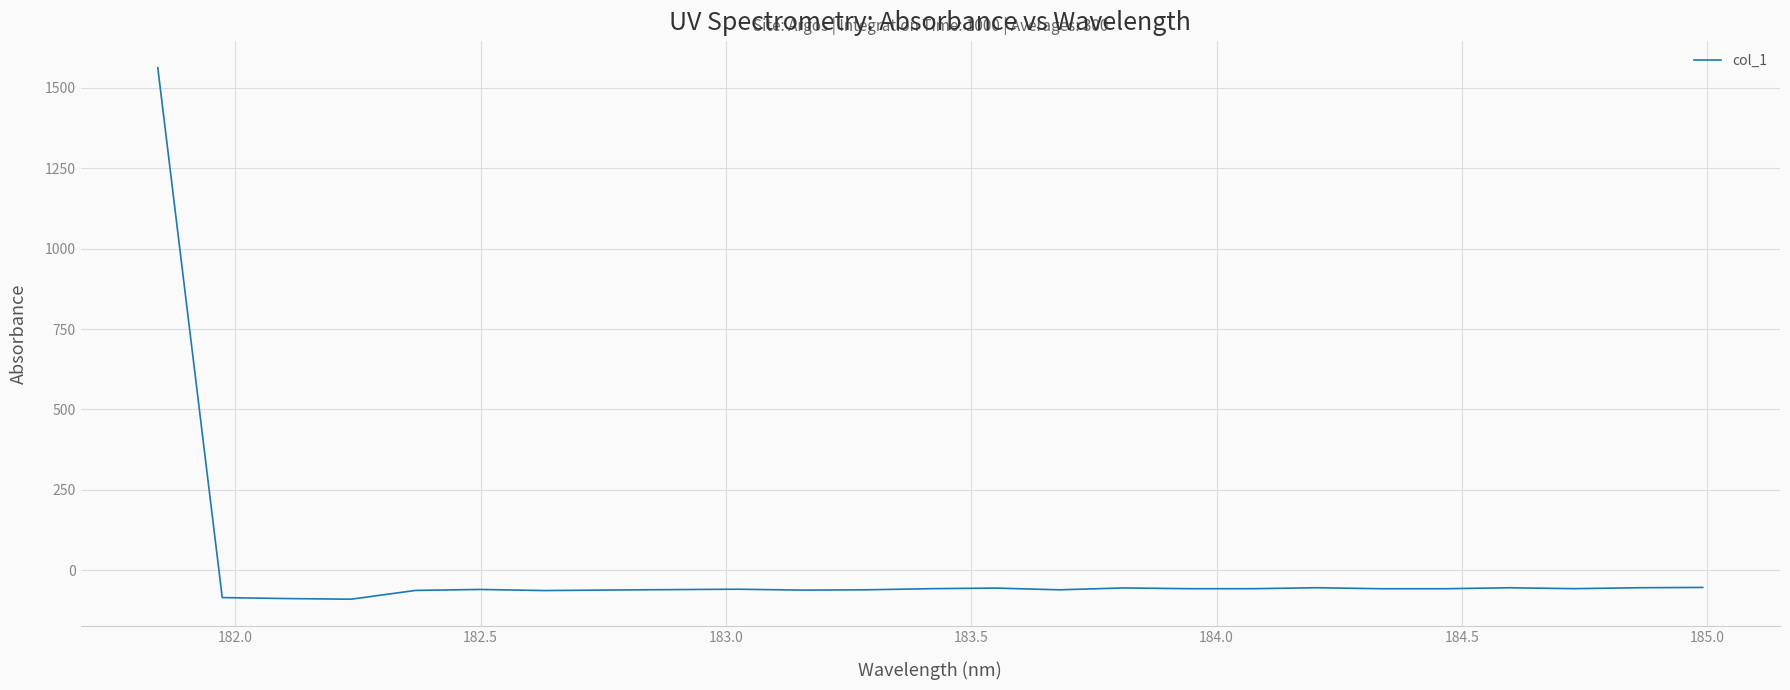

What is the maximum value shown in the chart?

1562.4